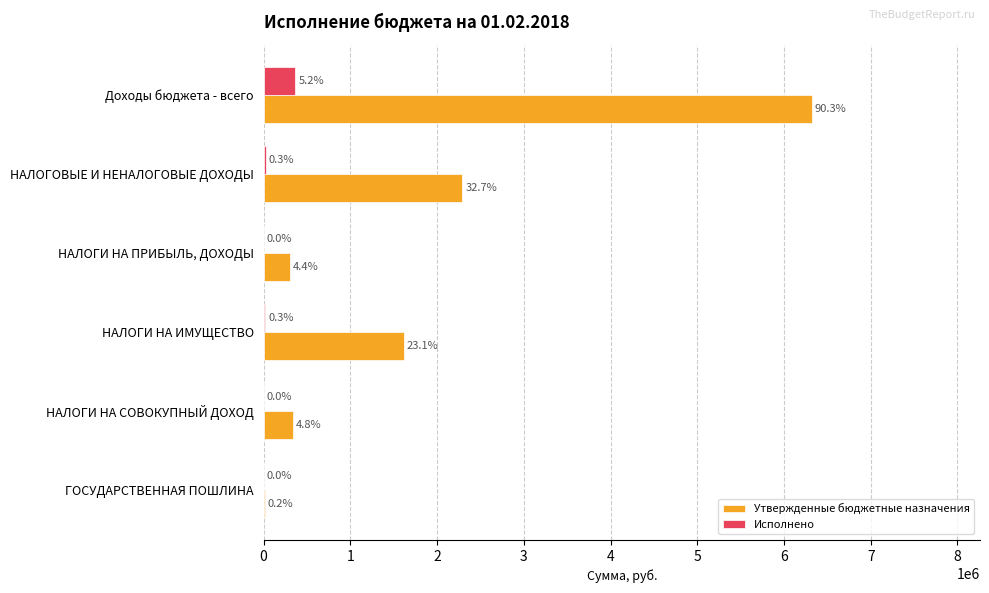

What is the minimum value for Утвержденные бюджетные назначения?

15200.0